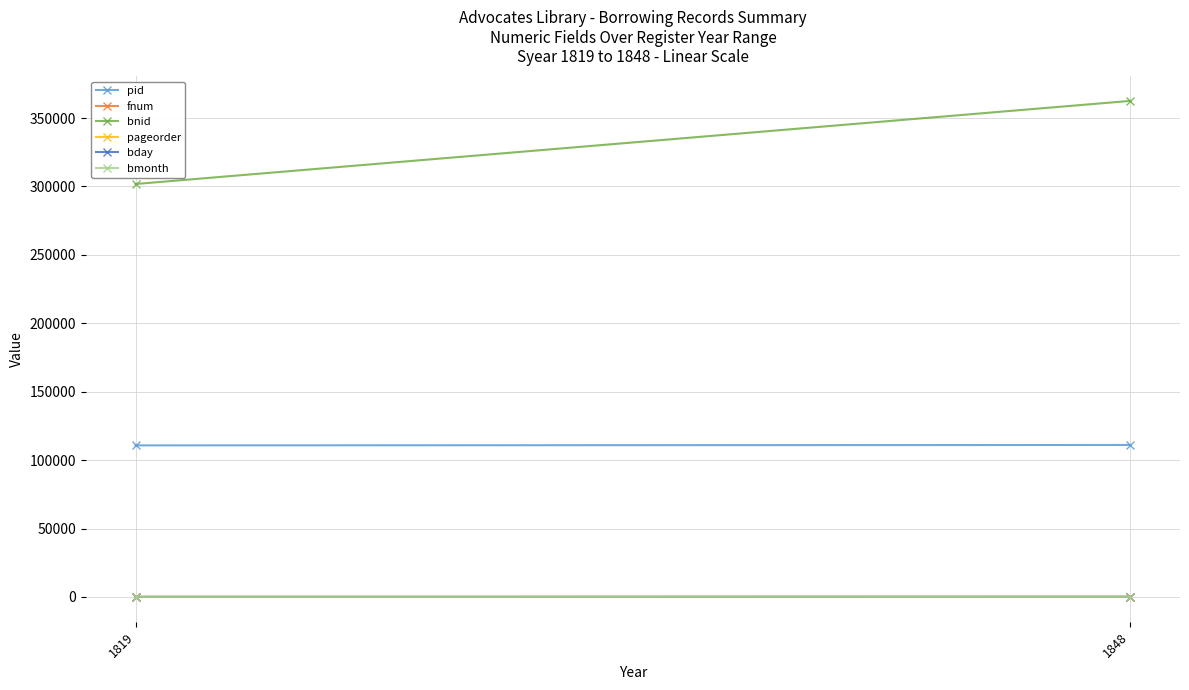

Which label corresponds to the smallest value in the chart?

1819